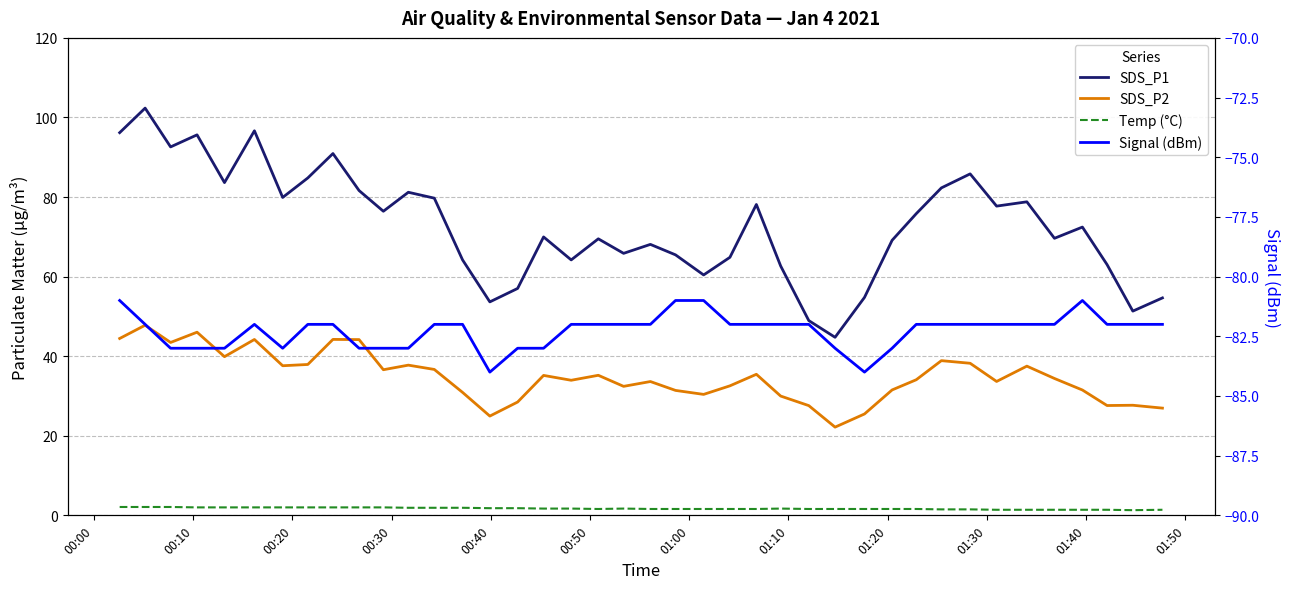

How many Temp (°C) values are between 1 and 2?

37